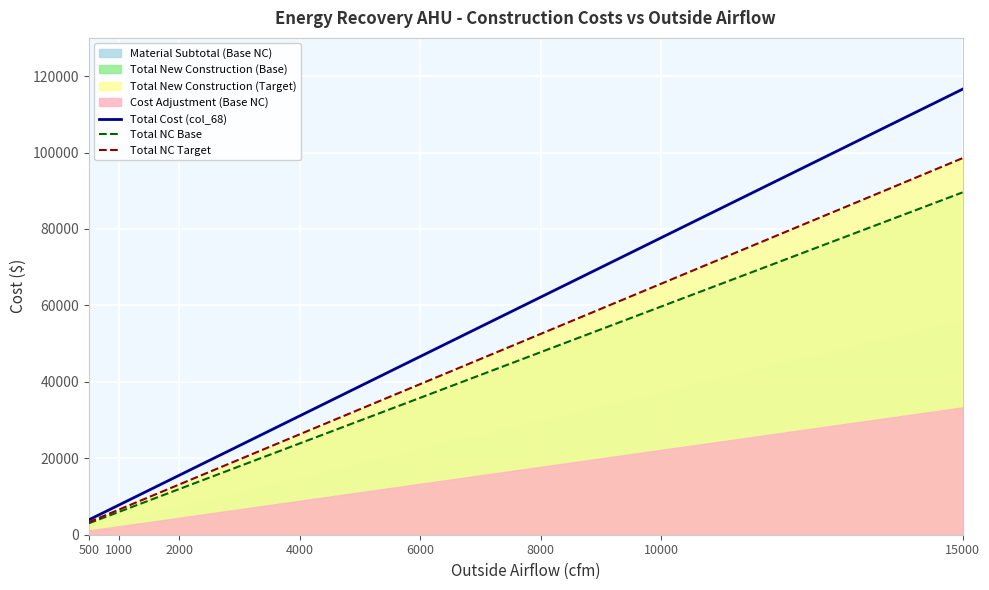

True or false: Total NC Base and Total Cost (col_68) cross at least once.

False